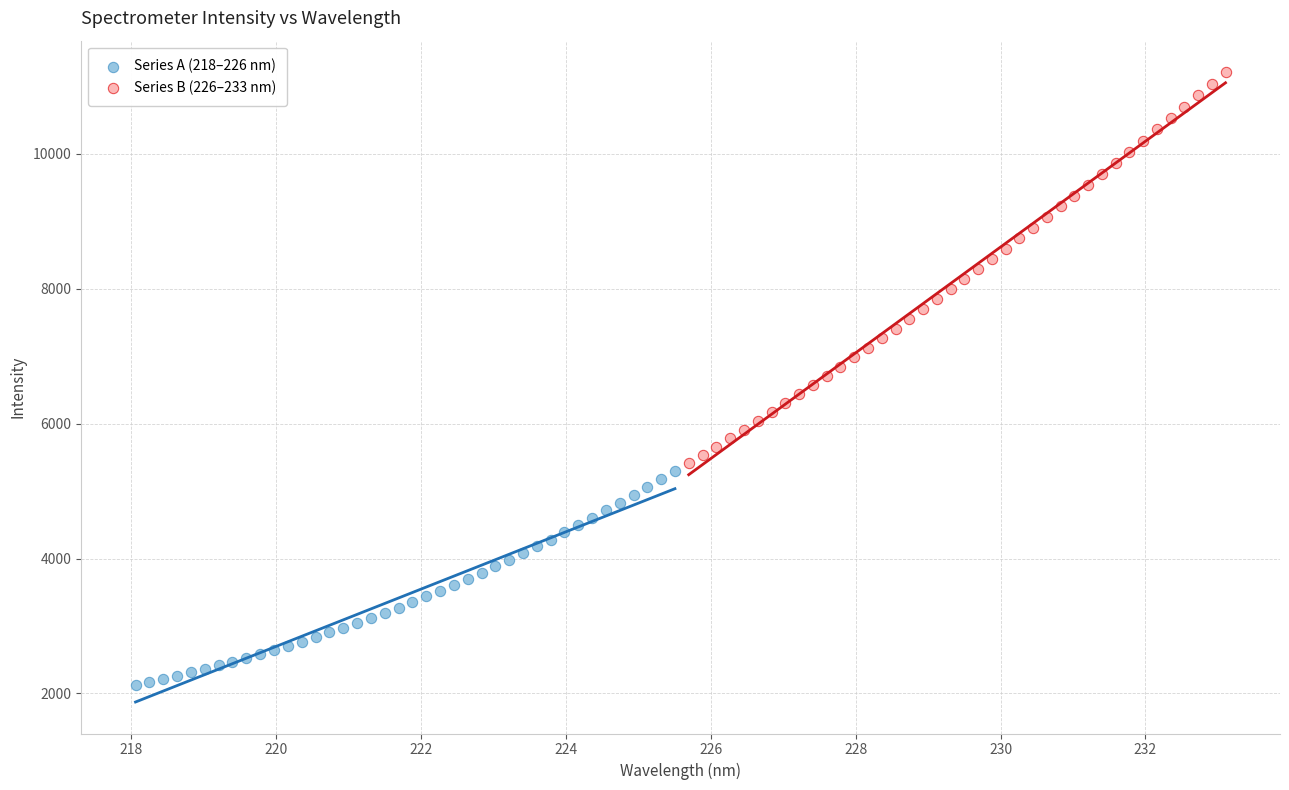

Which series has the largest Y range (max minus min)?

Series B (226–233 nm)